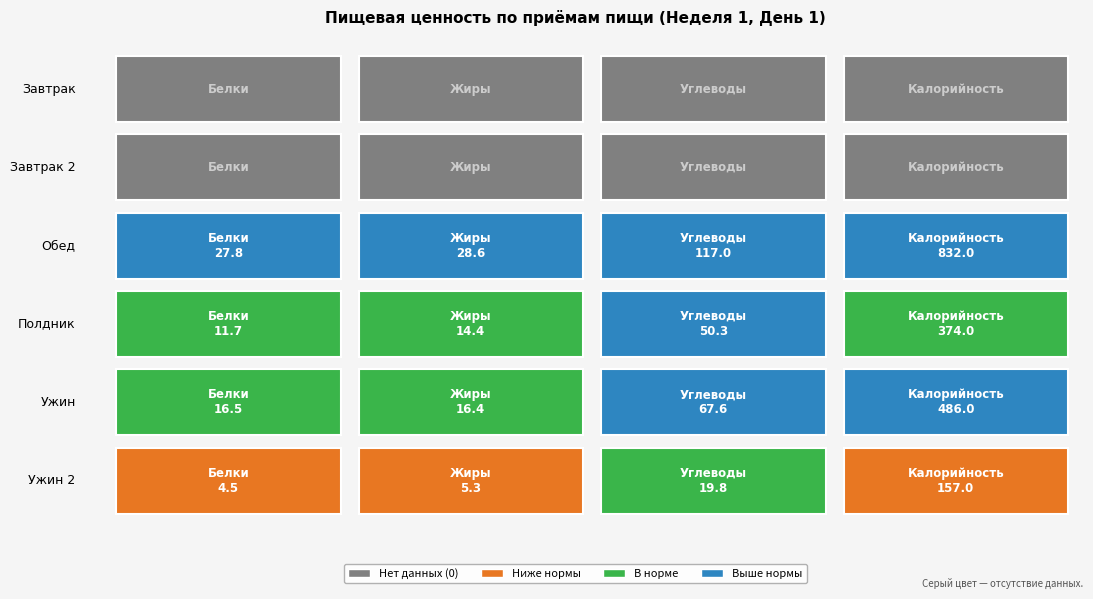

Is the value of Завтрак at 3 greater than the value of Полдник at 1?

No